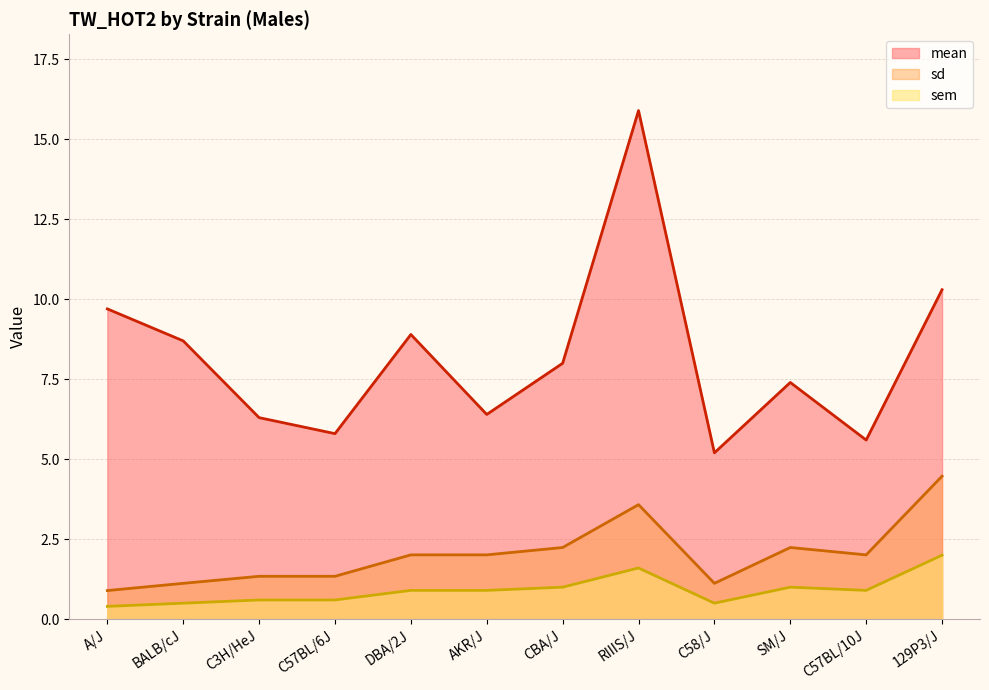

True or false: sem and mean intersect in this chart.

False